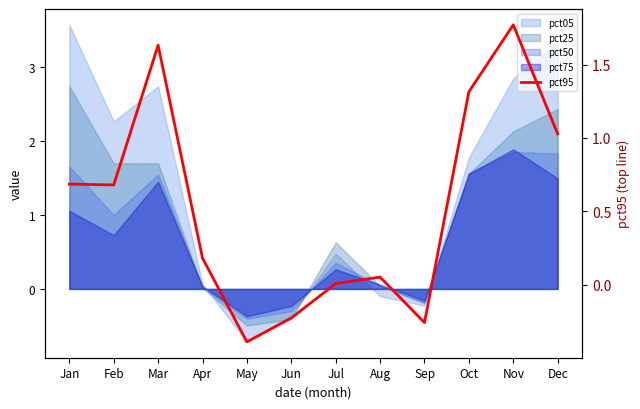

At which category does the data reach its first local valley?

Feb